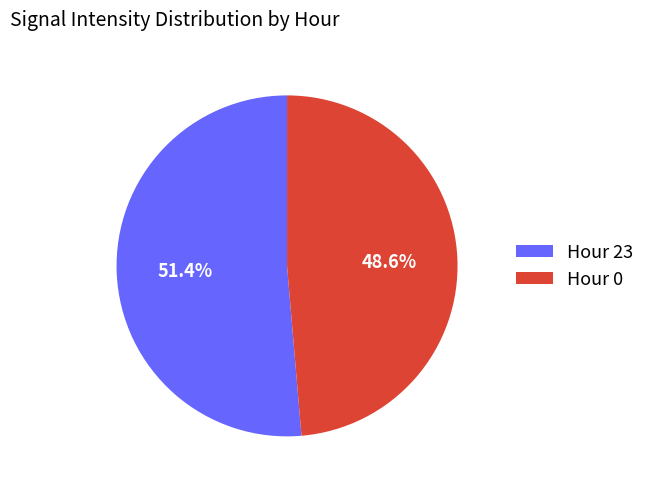

Is the sum of Hour 0 and Hour 23 greater than half?

Yes